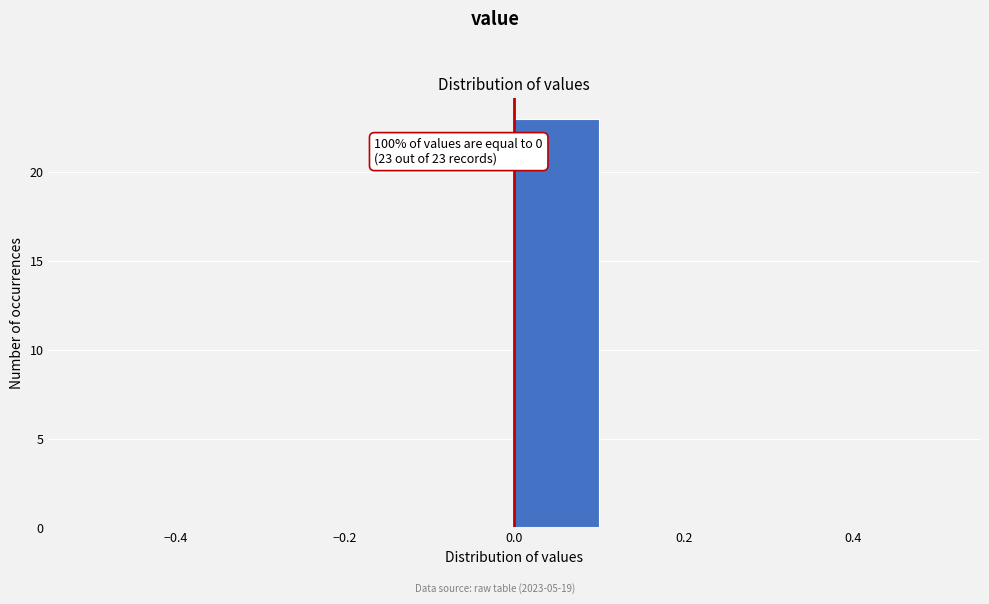

Which range on the x-axis has the tallest bar?

0.0 to 0.1